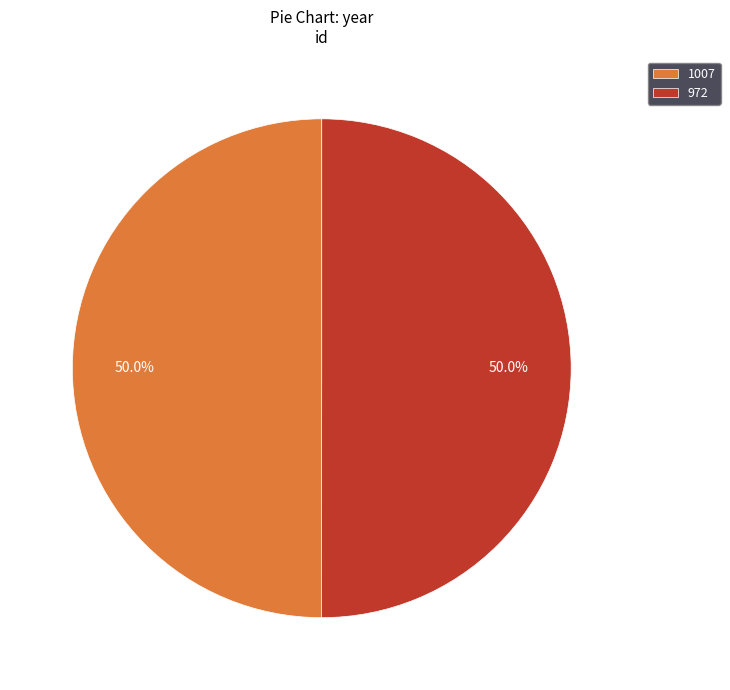

Is it true that 972 is 36% of the pie?

False